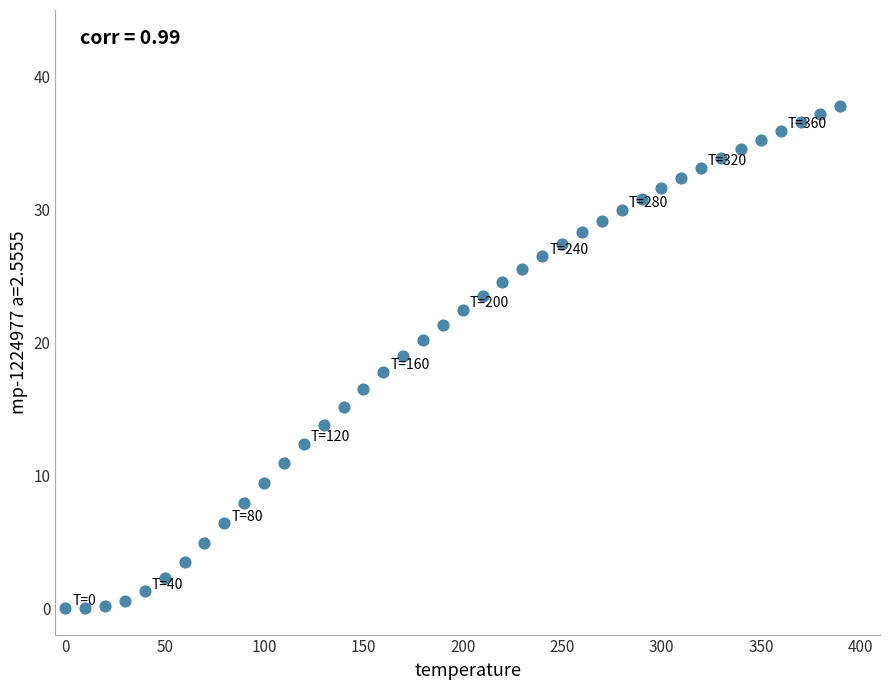

What is the range of Y values (max minus min)?

37.8